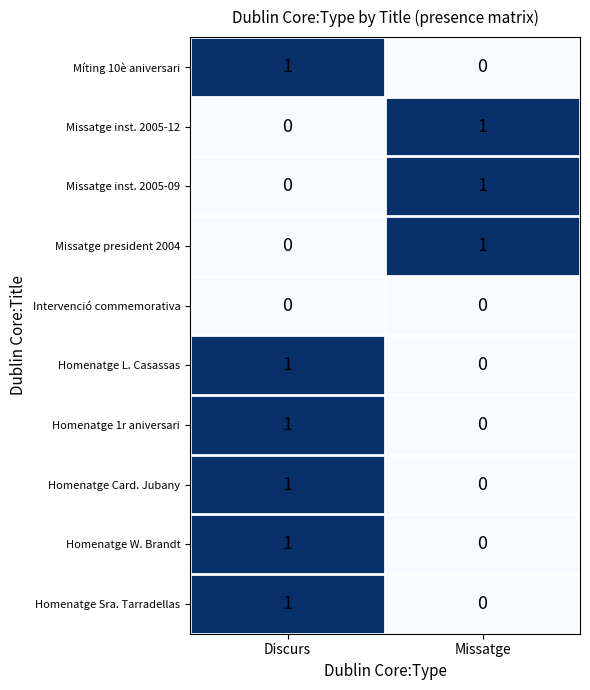

How many series are shown in this chart?

10